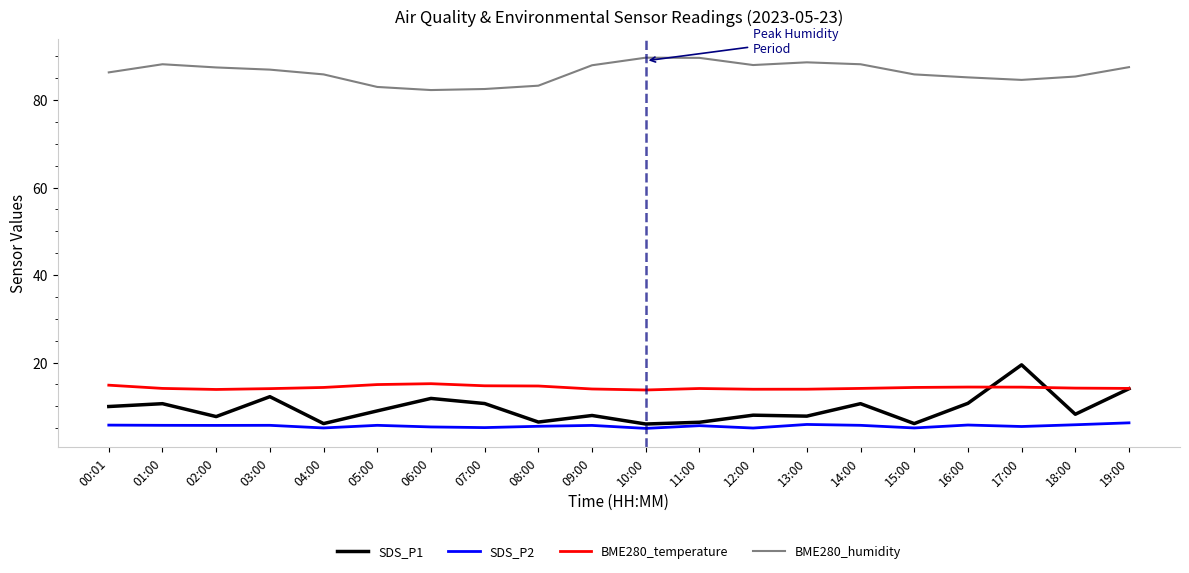

Does the chart display data point markers on the line(s)?

No